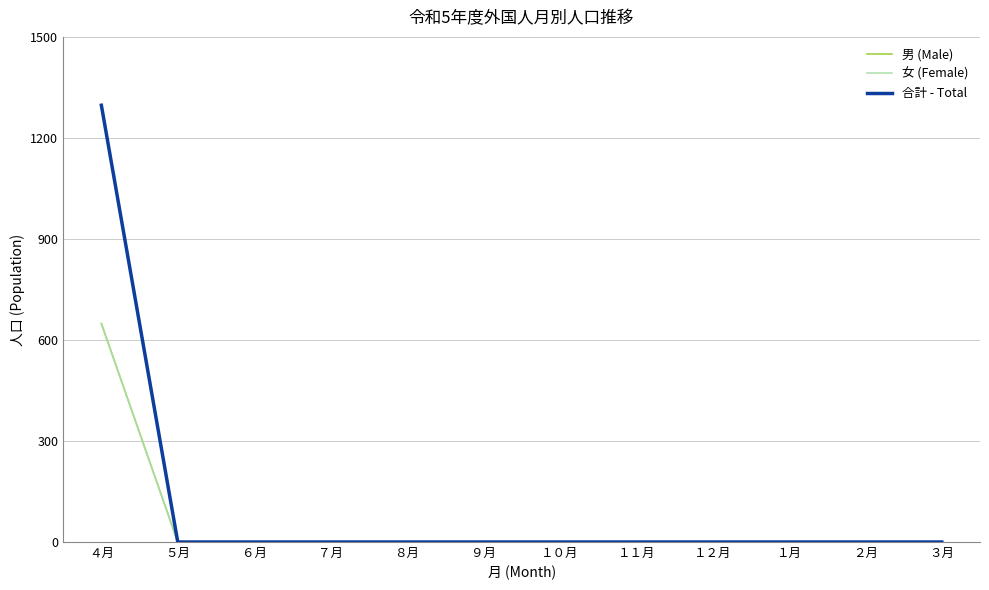

Reading right to left, what are all the values shown in this chart?

男 (Male): ３月=0	２月=0	１月=0	１２月=0	１１月=0	１０月=0	９月=0	８月=0	７月=0	６月=0	５月=0	４月=649
女 (Female): ３月=0	２月=0	１月=0	１２月=0	１１月=0	１０月=0	９月=0	８月=0	７月=0	６月=0	５月=0	４月=648
合計 - Total: ３月=0	２月=0	１月=0	１２月=0	１１月=0	１０月=0	９月=0	８月=0	７月=0	６月=0	５月=0	４月=1297